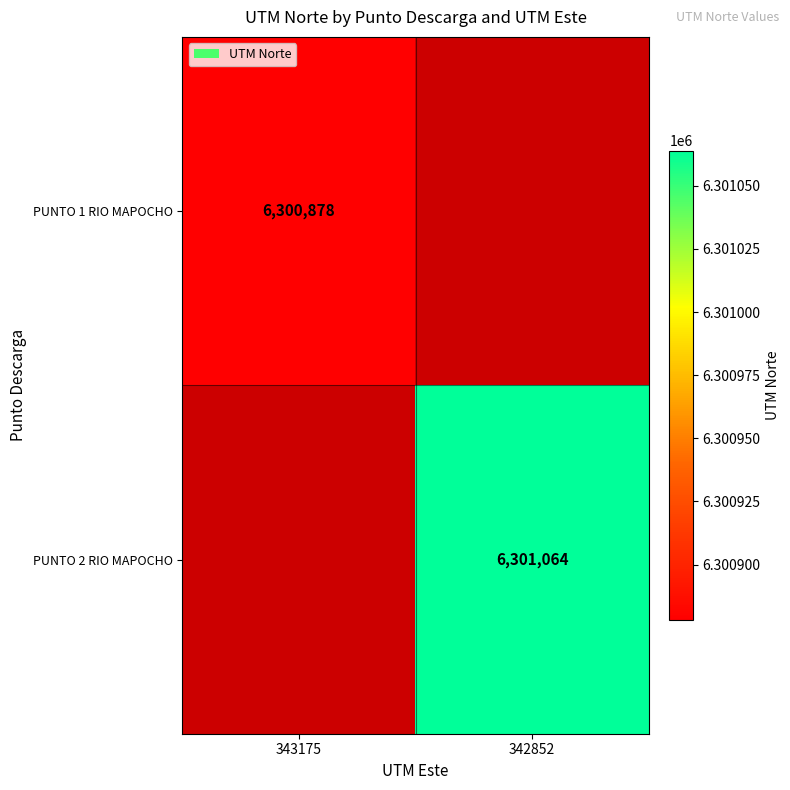

Which has a higher value, 343175 or 342852?

342852